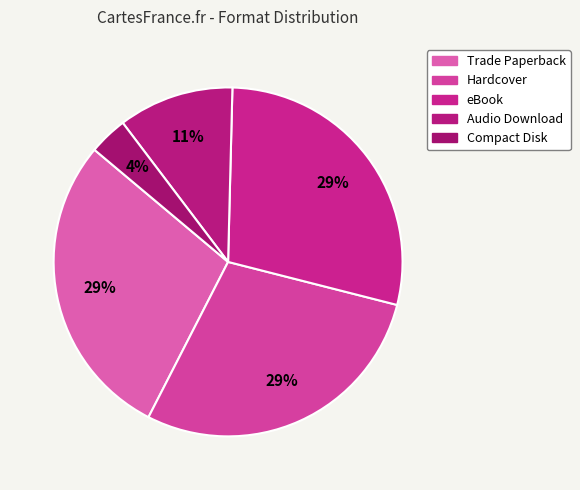

Is Hardcover the majority of the pie?

No